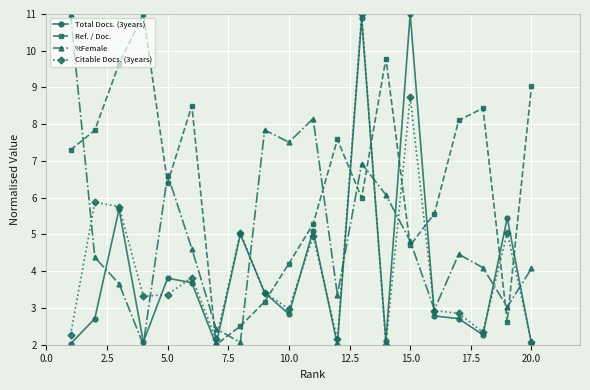

What is the difference between the maximum and minimum values in the Citable Docs. (3years) series?

9.0